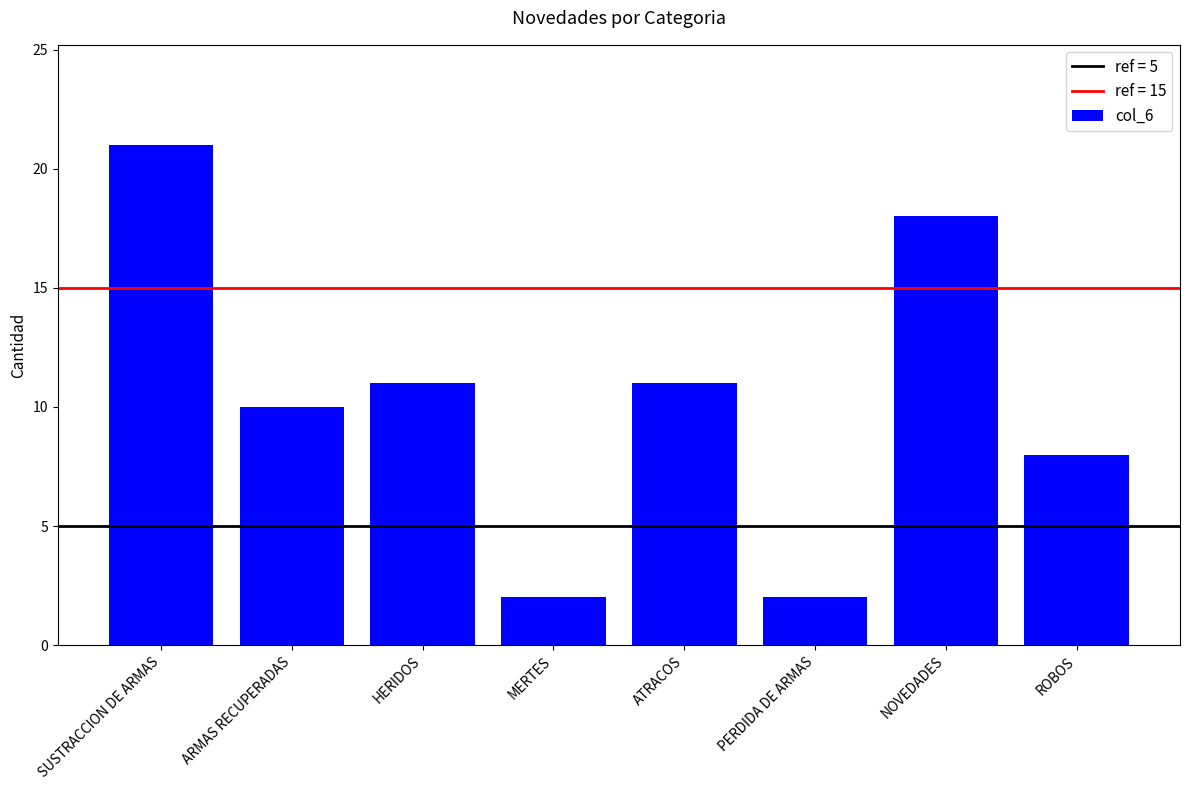

Does the chart contain any negative values?

No